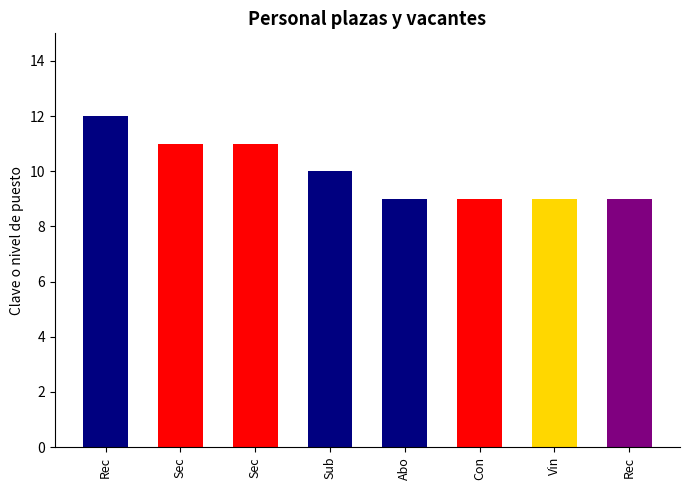

Where does the data first go above 10?

Rec